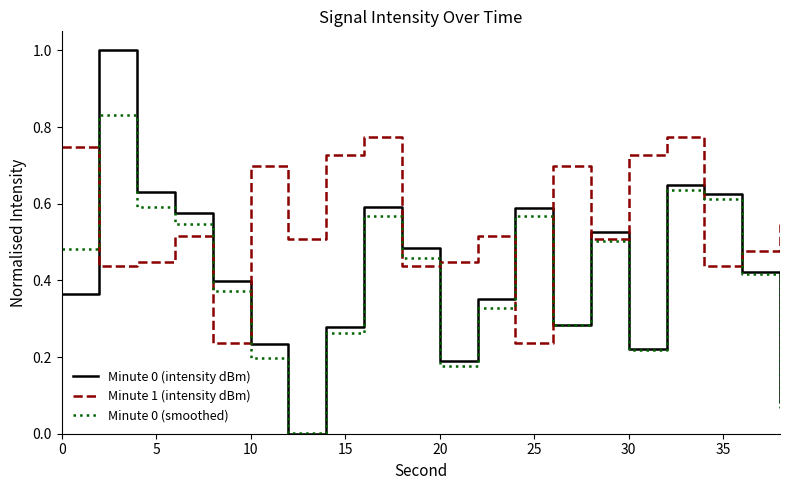

What is the average value of the Minute 1 (intensity dBm) series?

0.5